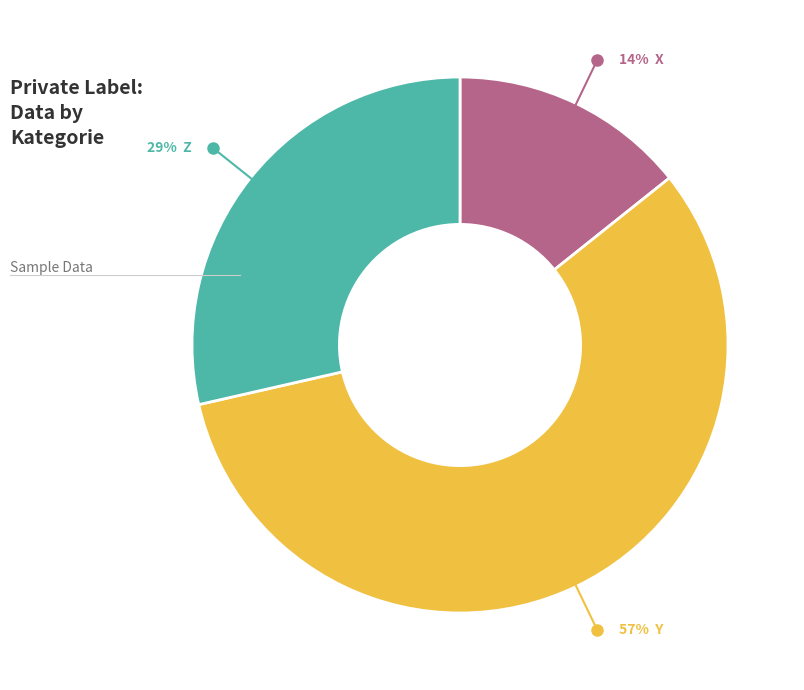

To the nearest percent, what is the difference between the largest and smallest slice percentages?

43%